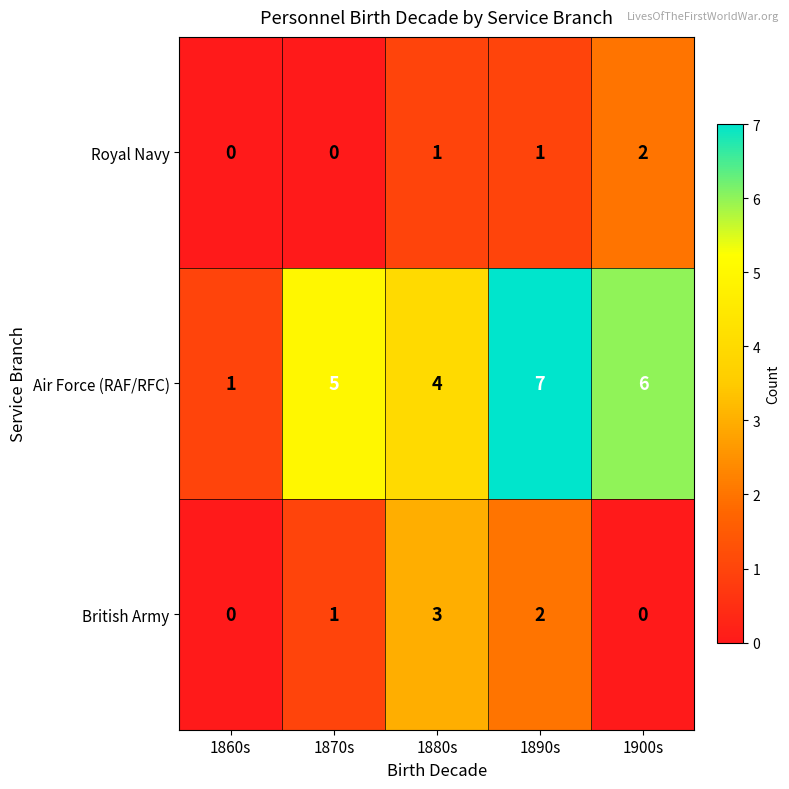

How many distinct data groups are displayed?

3